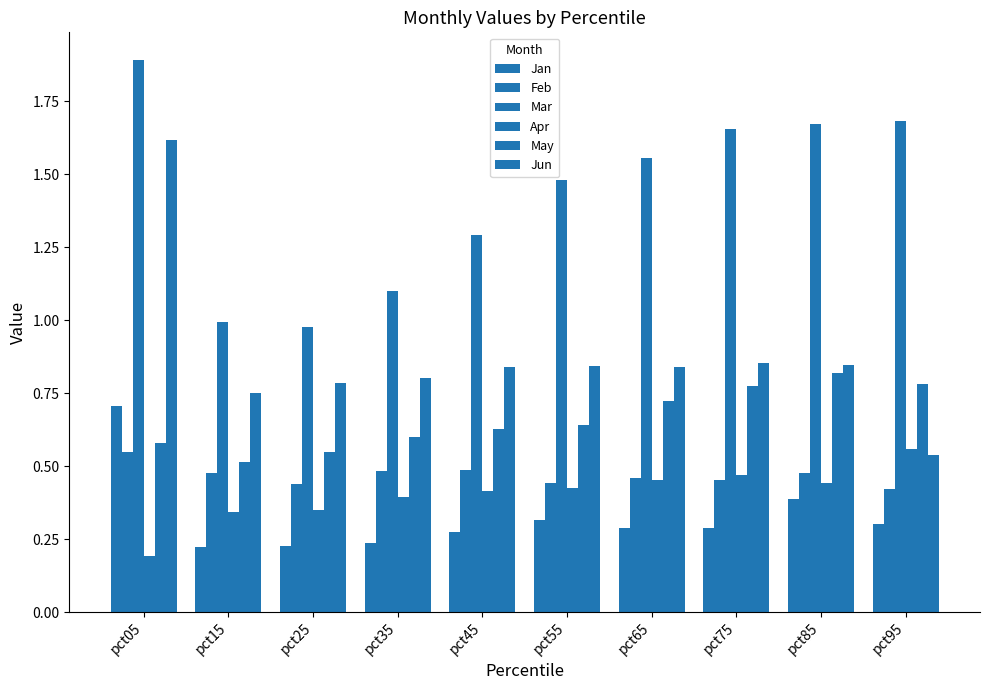

How many bars are there in each group?

6